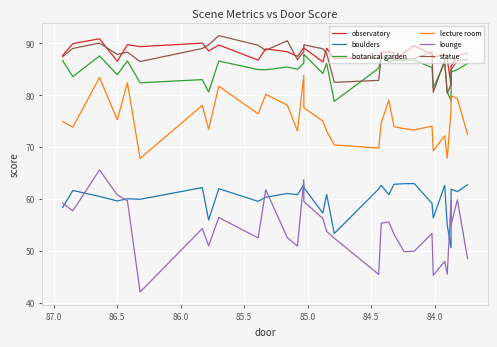

Reading left to right, what are all the values shown in this chart?

observatory: 87.7	90.0	90.9	86.6	89.8	89.4	90.1	88.5	89.7	86.8	89.0	88.4	87.5	89.2	89.1	86.4	89.1	87.1	87.2	88.3	88.3	88.2	86.8	88.2	89.6	87.9	87.2	88.0	86.9	82.0	85.6	87.6	88.1
boulders: 58.4	61.6	60.5	59.6	60.0	59.9	62.2	55.9	62.0	59.5	60.3	61.0	60.8	62.7	62.2	57.3	60.9	53.3	61.9	62.6	60.8	62.8	62.8	62.9	63.0	59.1	56.3	62.6	54.9	50.6	61.9	61.4	62.7
botanical garden: 86.7	83.6	87.6	84.0	86.6	82.4	83.0	80.6	86.6	85.0	84.9	85.4	85.0	86.2	87.9	84.2	86.2	78.8	85.2	87.5	86.4	86.7	86.7	86.8	86.8	85.3	81.4	86.3	80.7	78.9	84.5	85.0	86.1
lecture room: 74.9	73.8	83.4	75.3	82.4	67.8	78.0	73.4	81.8	76.4	80.2	78.1	73.1	83.8	77.6	75.0	73.1	70.4	69.8	74.7	79.0	74.0	74.0	73.5	73.3	74.0	69.3	72.2	67.8	77.2	79.9	79.4	72.5
lounge: 59.1	57.7	65.6	60.8	59.6	42.0	54.3	50.9	56.4	52.5	61.8	52.5	50.9	63.7	59.5	56.2	53.7	52.4	45.4	55.3	55.5	53.2	53.2	49.8	49.9	53.3	45.3	48.0	45.5	59.6	55.0	59.8	48.5
statue: 87.5	89.0	90.1	87.9	88.3	86.5	89.0	89.7	91.5	89.6	88.7	90.5	86.8	88.4	89.7	89.0	88.0	82.5	82.9	87.3	87.0	87.0	87.0	87.0	87.0	88.4	80.6	86.7	80.3	82.1	84.9	86.7	86.8